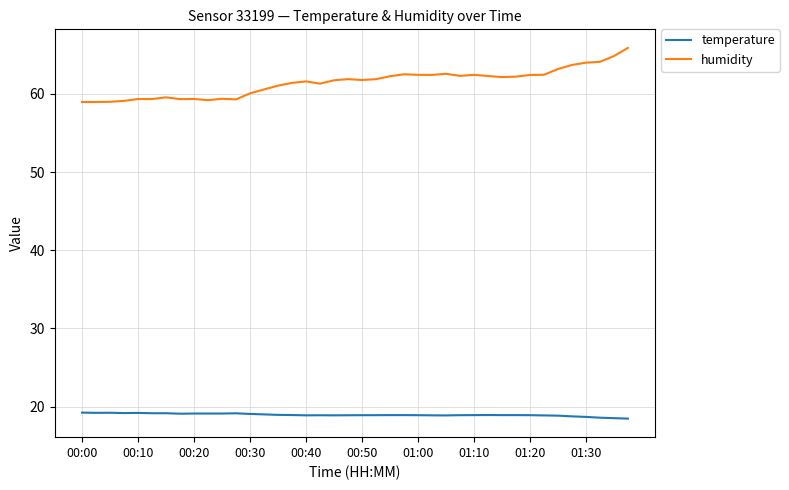

Which series has the largest total across all categories?

humidity